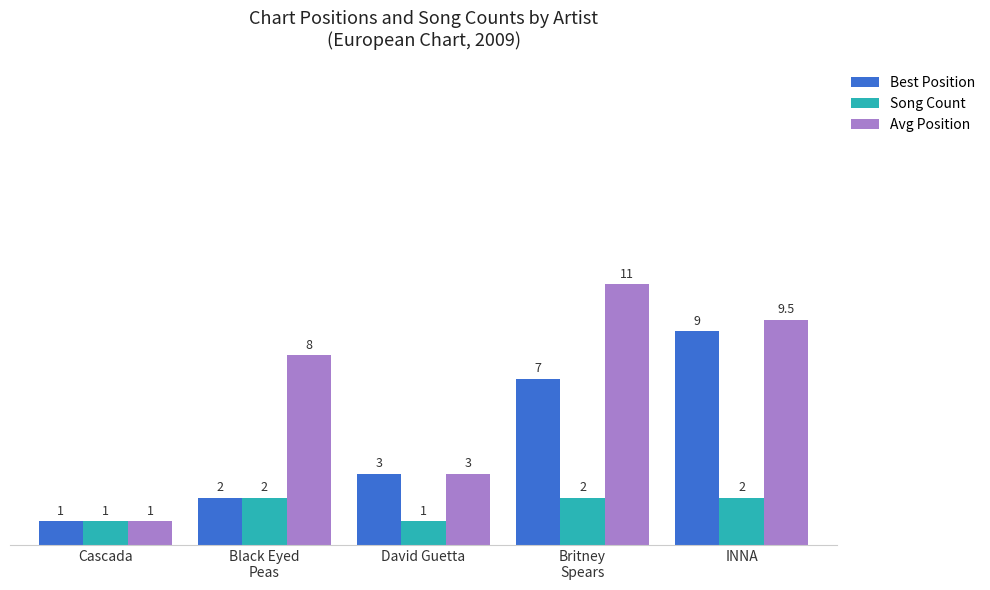

What is the label of the 2nd bar from the right?

Britney
Spears